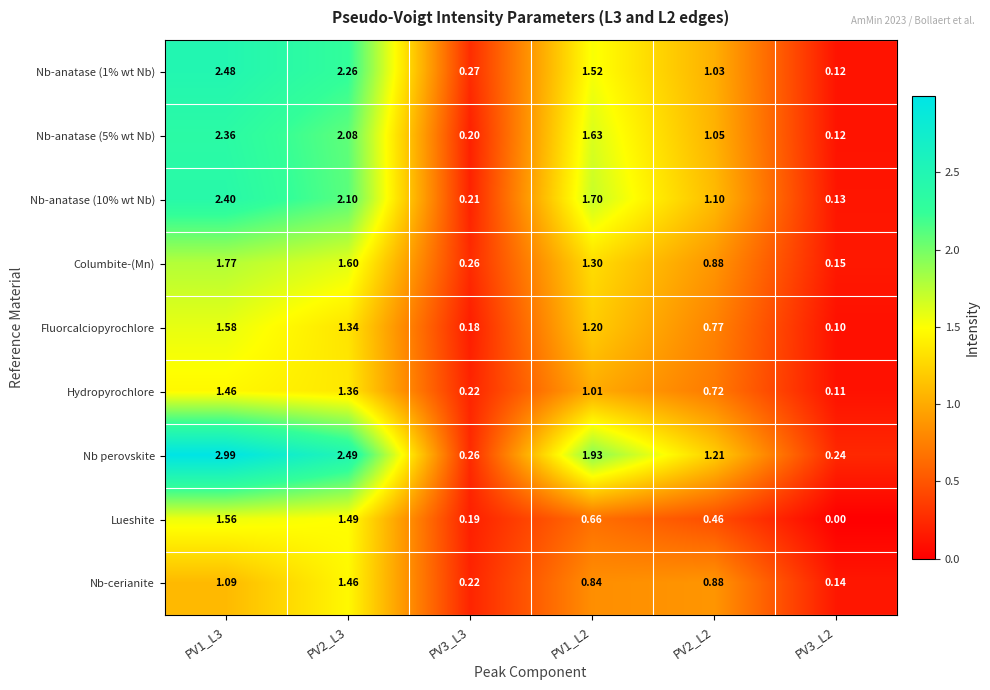

Between PV1_L3 and PV3_L3, which series saw the biggest shift?

Nb perovskite